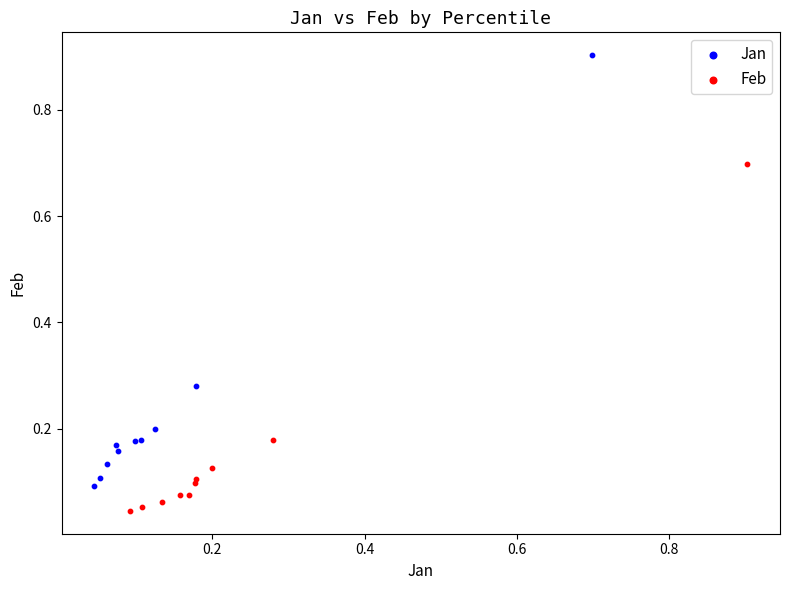

Which series reaches the minimum Y coordinate?

Feb